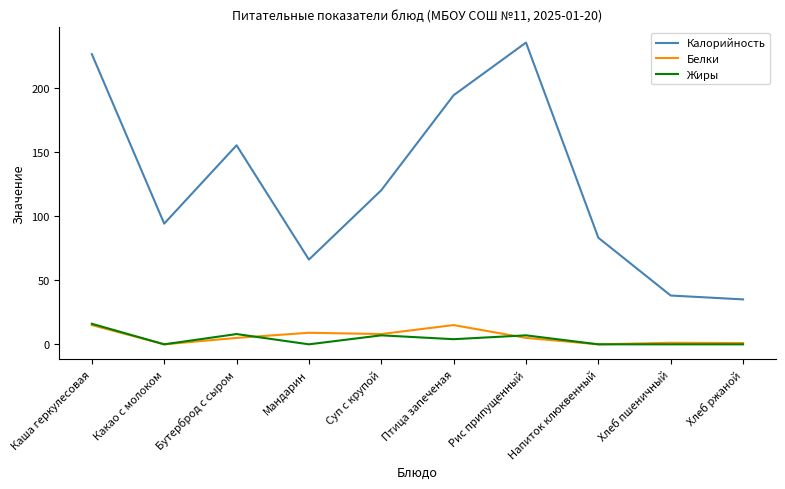

True or false: Белки and Калорийность intersect in this chart.

False